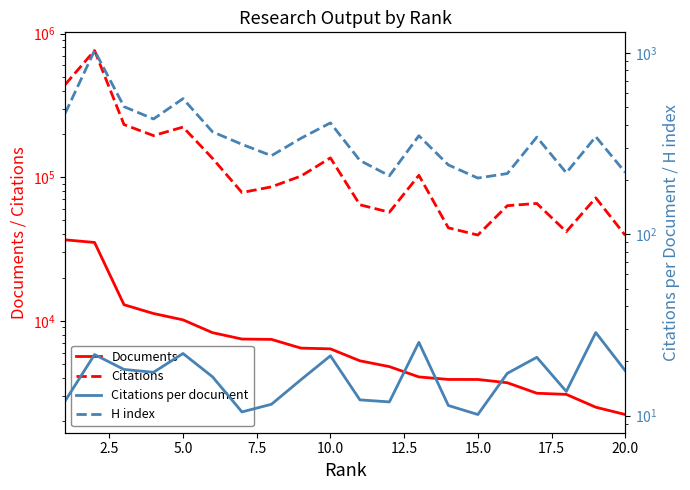

List the series in order of their peak value, lowest first.

Citations per document, H index, Documents, Citations